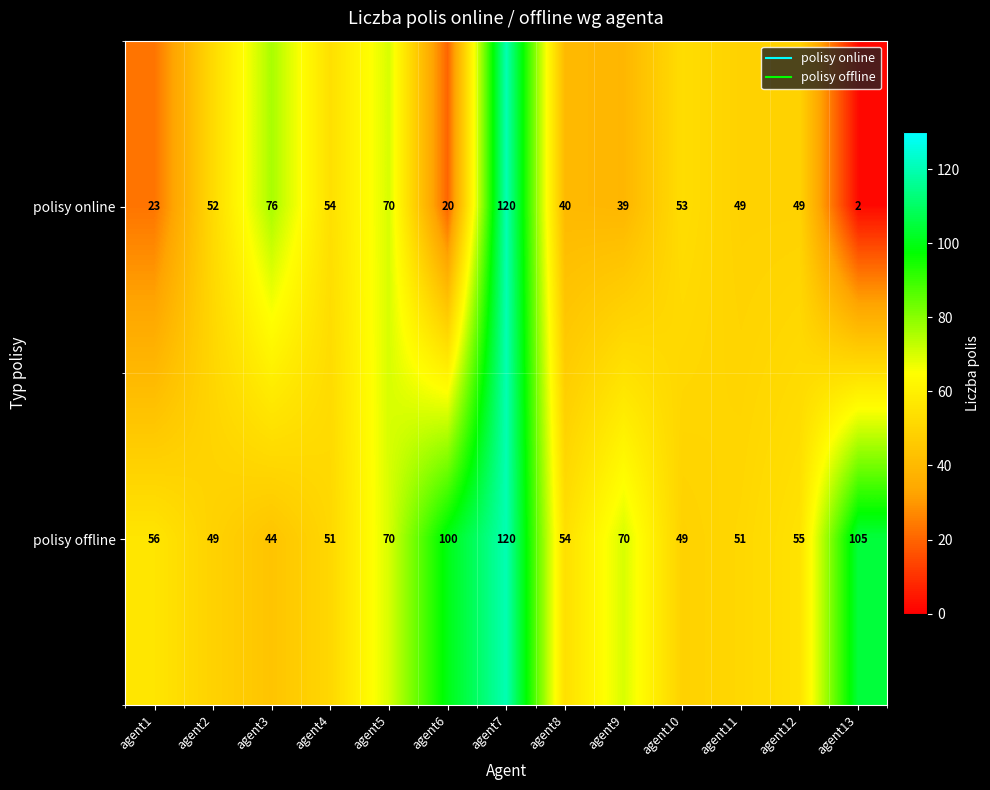

At which label is polisy online closest to 61?

agent4